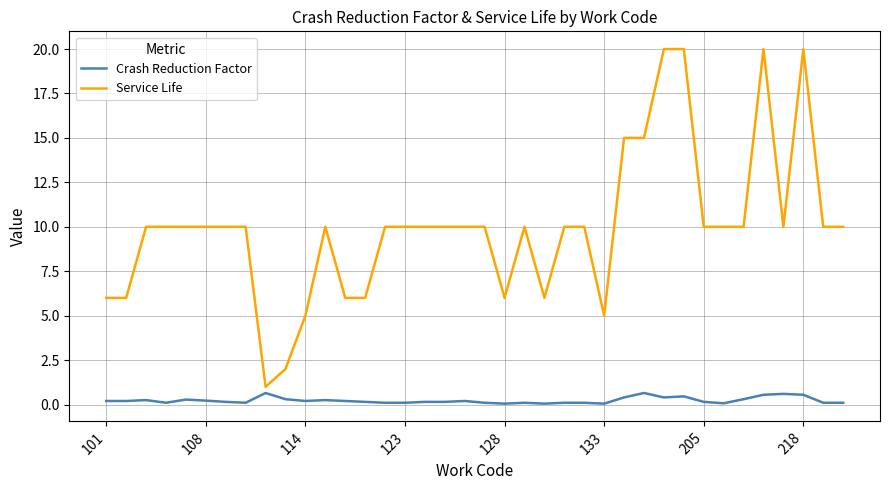

Rank the series by their maximum value, from highest to lowest.

Service Life, Crash Reduction Factor